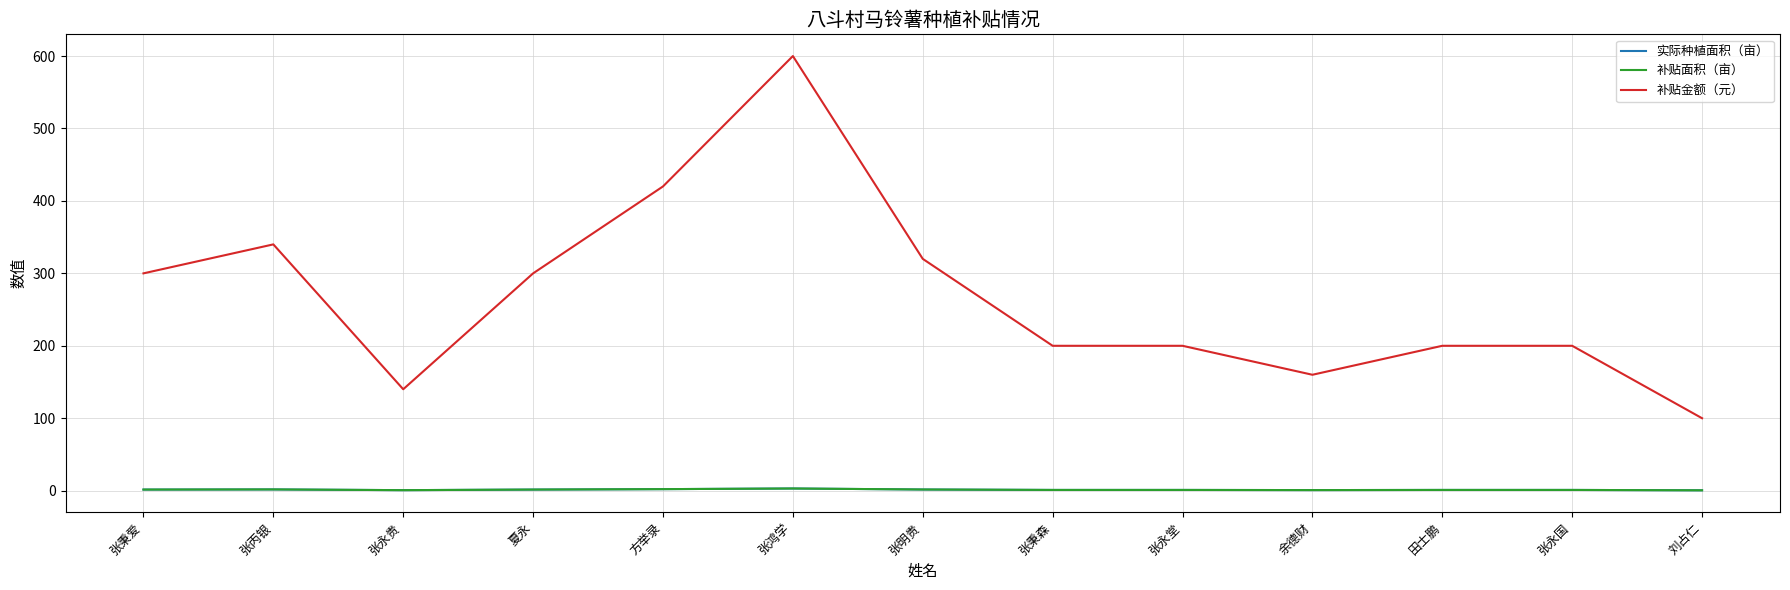

True or false: 补贴面积（亩） has more than 0 points higher than both neighbors.

True